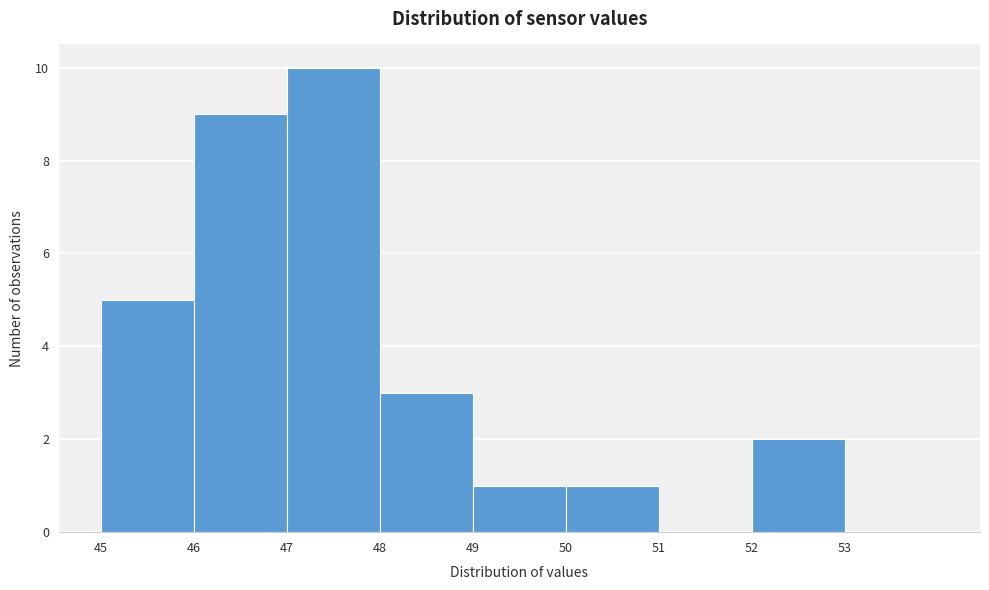

Over which range of the x-axis is the bar tallest?

47 to 48